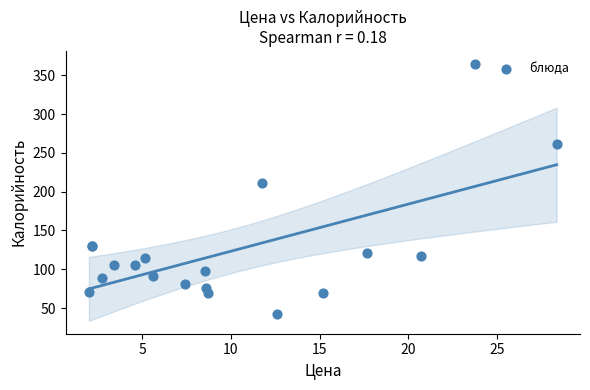

What Y value in the scatter plot is closest to 203?

211.8